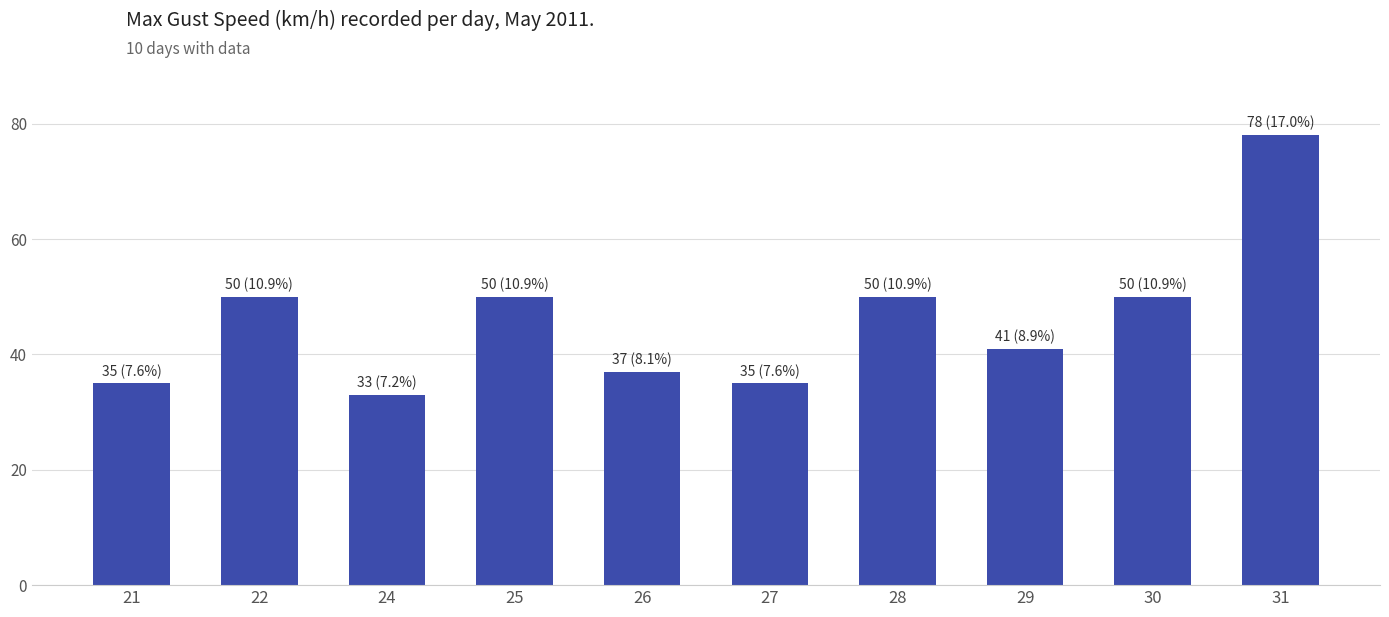

Which has a higher value, 26 or 30?

30